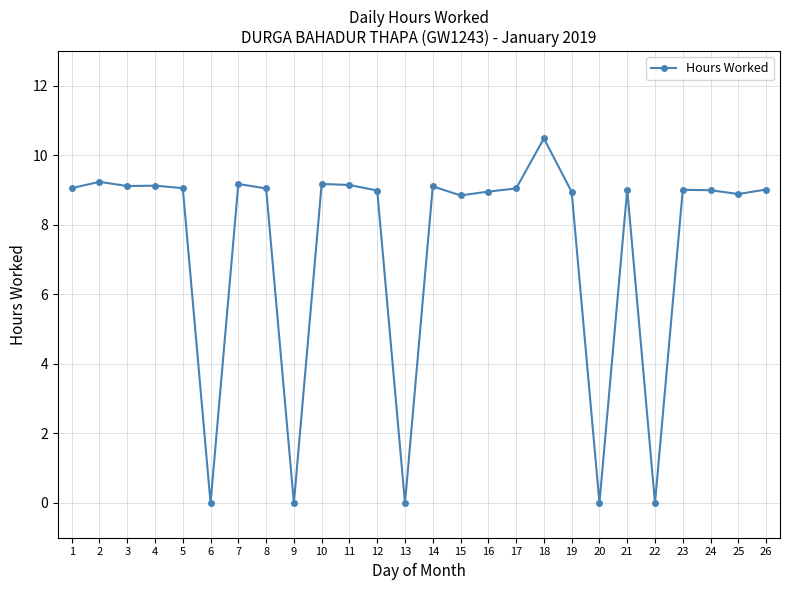

Which category has the highest value across all series?

18